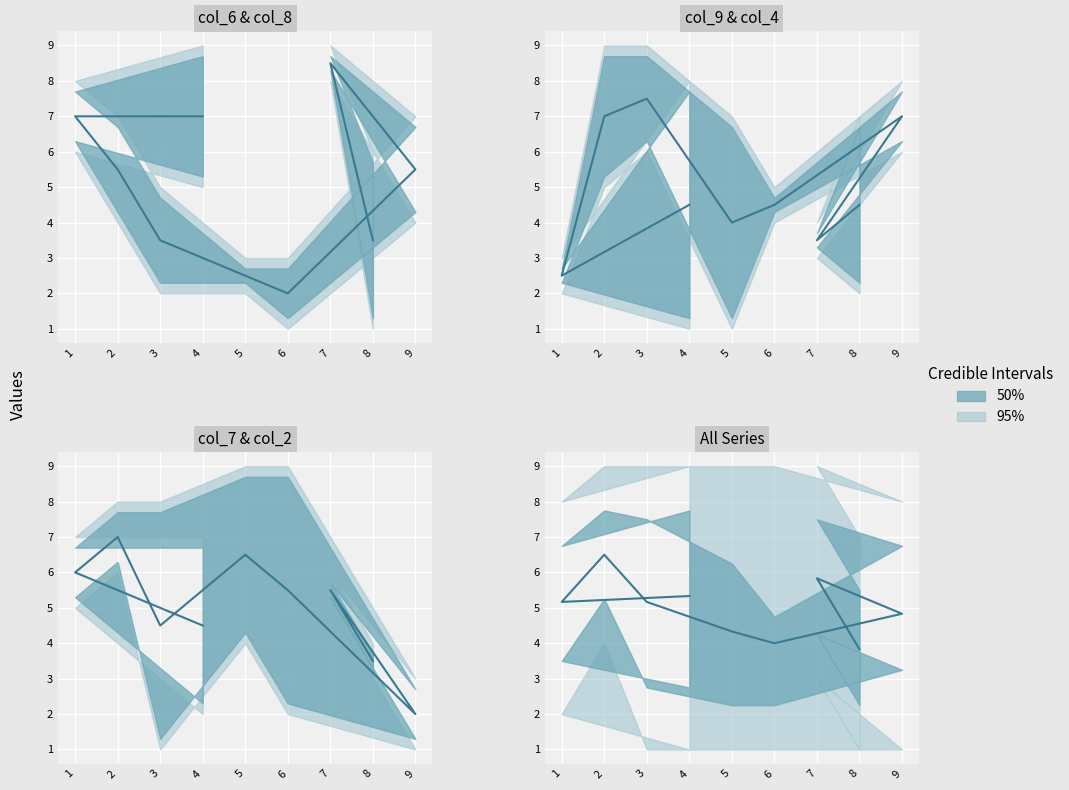

Reading left to right, extract all data points from this chart.

col_6: 1	8	4	3	2	5	7	6	9
col_8: 6	9	7	1	3	2	4	8	5
col_9: 2	4	8	5	7	6	9	3	1
col_4: 7	3	6	4	1	9	5	2	8
col_7: 3	5	1	9	4	8	6	7	2
col_2: 4	6	3	2	9	1	8	5	7